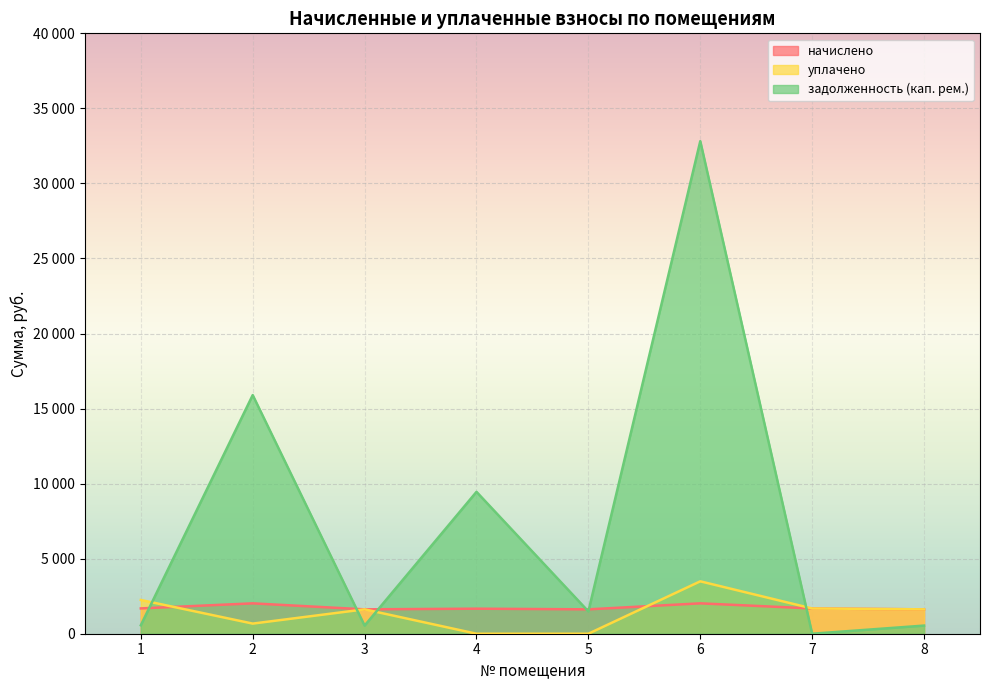

What is the value of the задолженность (кап. рем.) point at the 8th from the left?

542.0